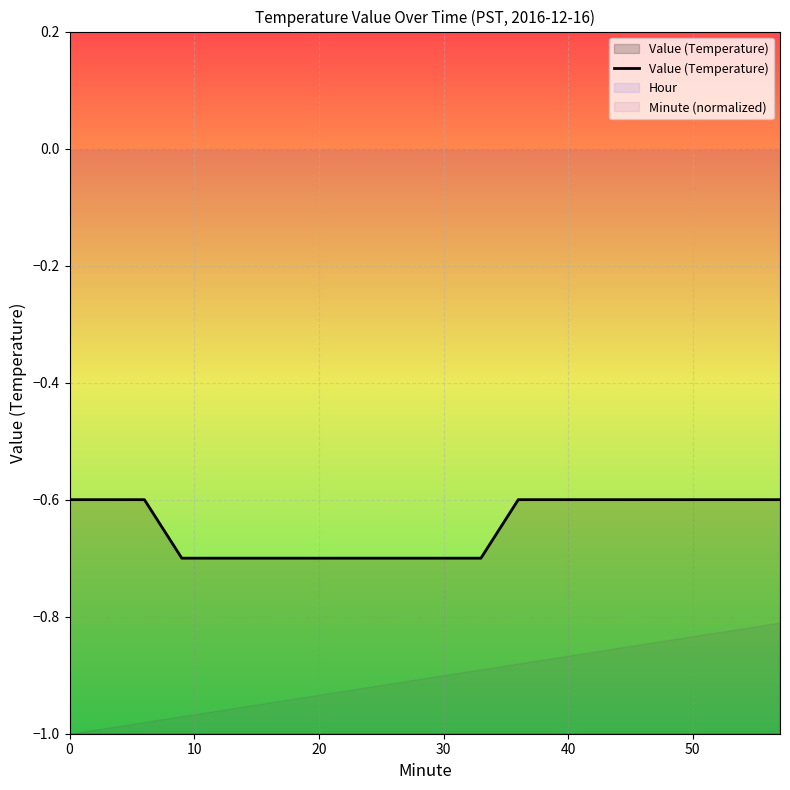

How many lines are shown in the chart?

3